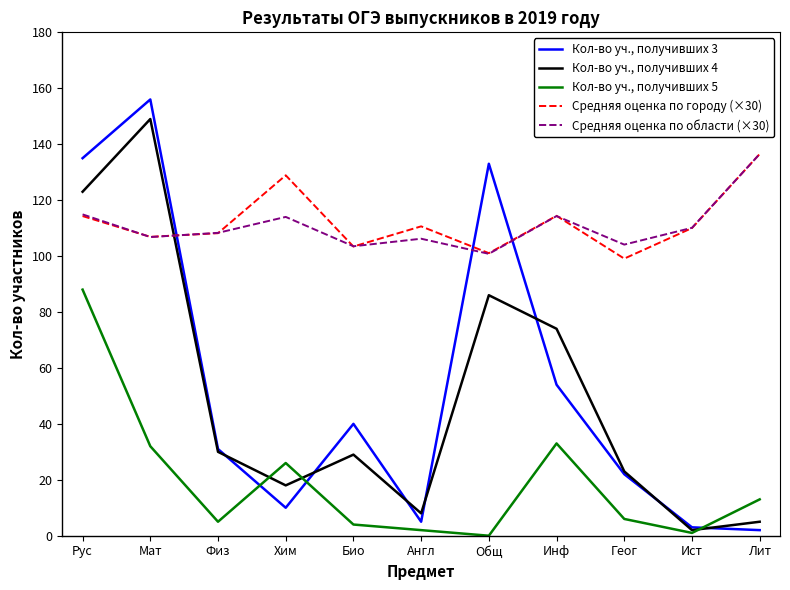

Read the Кол-во уч., получивших 4 value at Био.

29.0